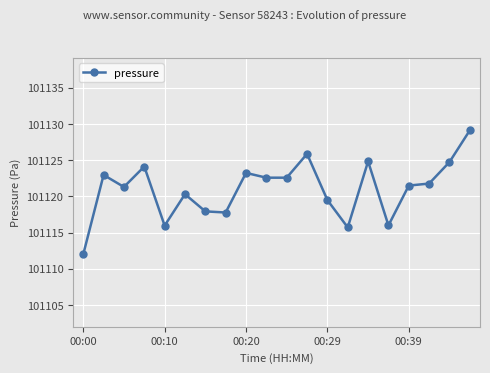

What is the greatest value displayed?

101129.1